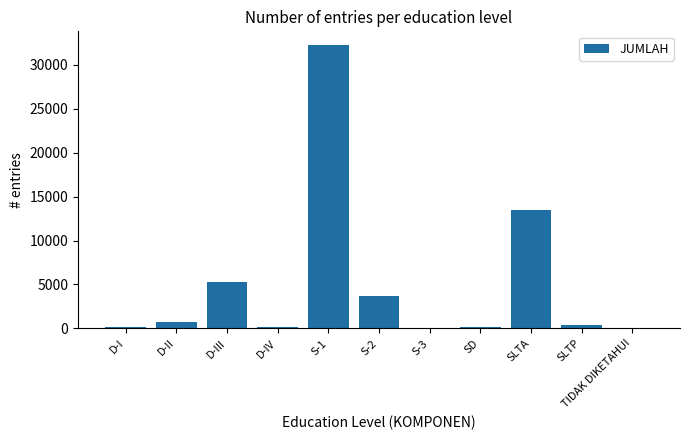

The value at S-1 is 32190. True or false?

True